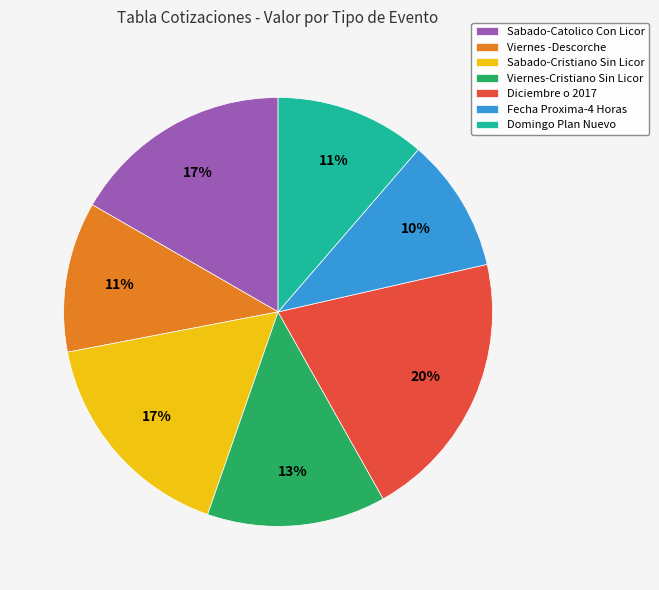

Approximately how many times larger is the value at Viernes-Cristiano Sin Licor compared to Diciembre o 2017?

0.7